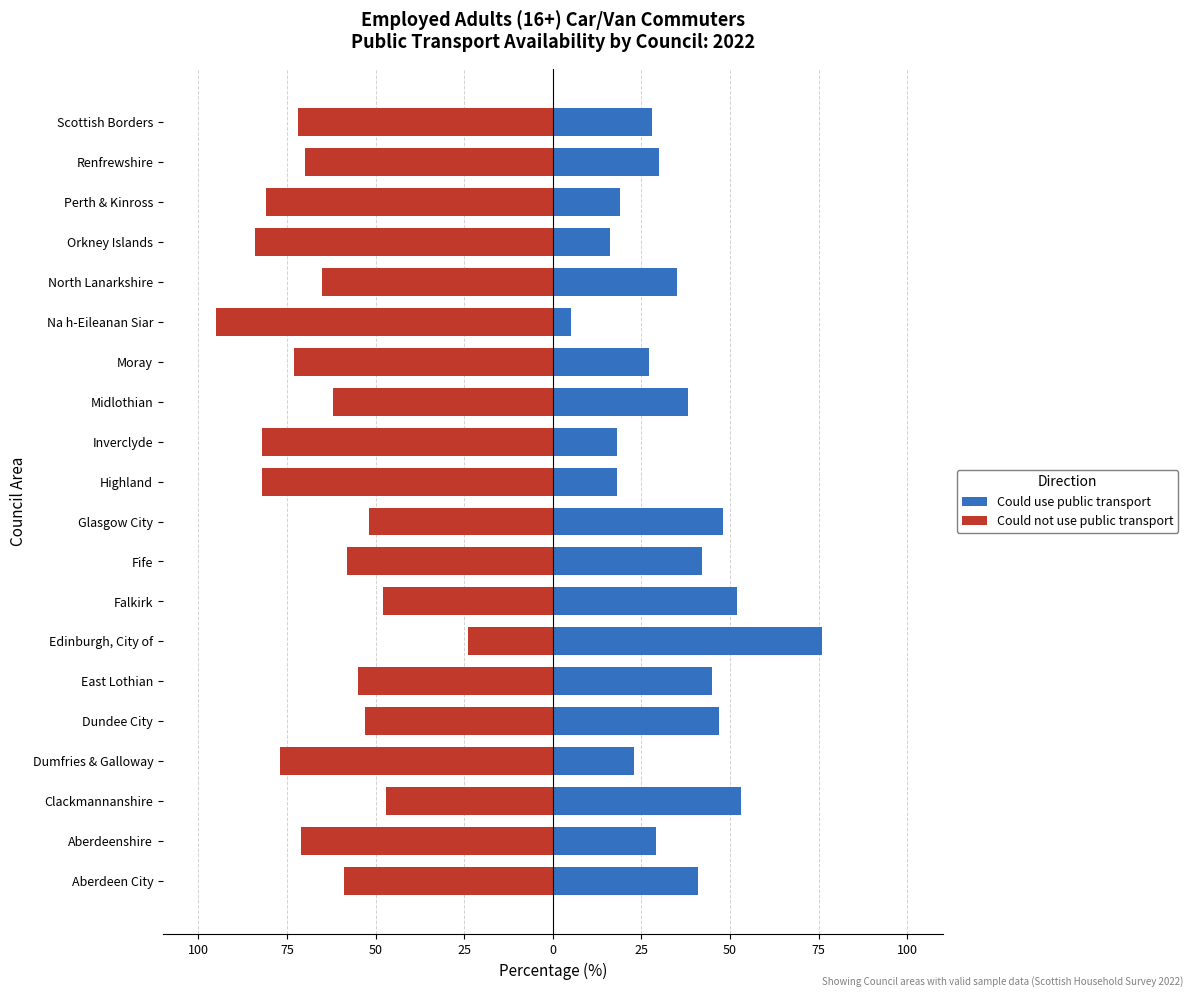

Which series has the widest spread of values?

Could use public transport